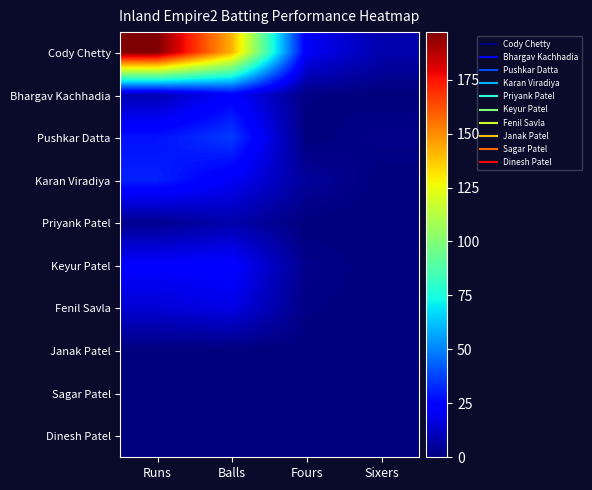

At Balls, list the series in order from largest to smallest.

Cody Chetty, Pushkar Datta, Keyur Patel, Bhargav Kachhadia, Karan Viradiya, Fenil Savla, Priyank Patel, Janak Patel, Sagar Patel, Dinesh Patel